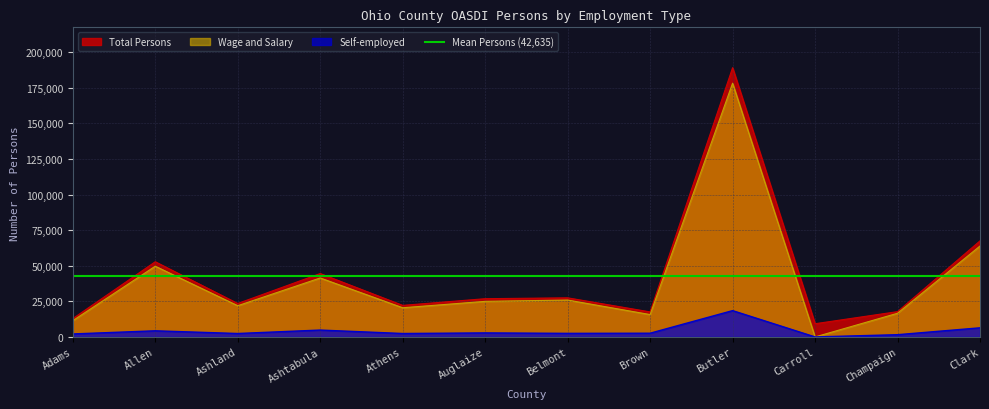

How many data points in Self-employed are less than 2627?

6